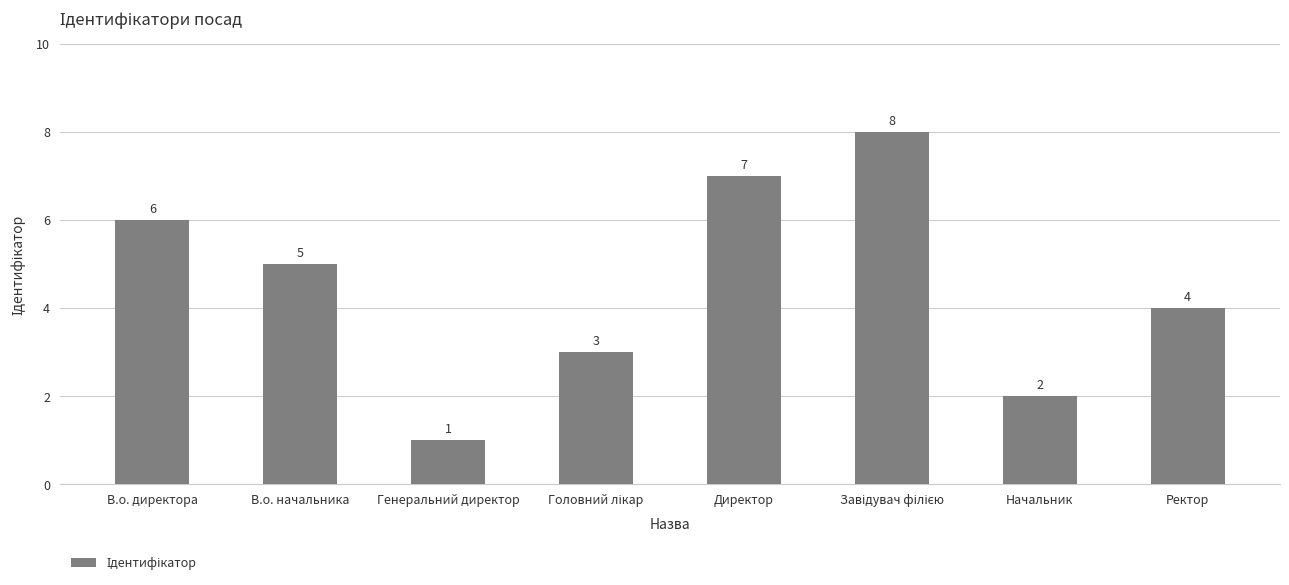

What is the smallest value displayed?

1